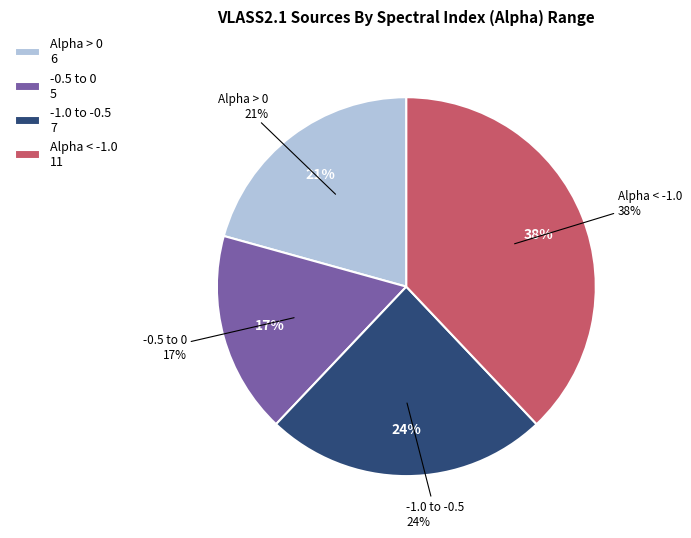

How many slices are in this pie chart?

4